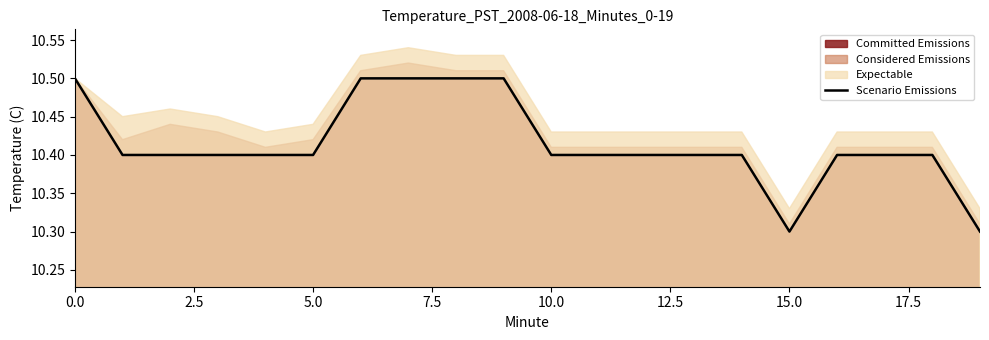

True or false: the data has more than 0 interior local peaks.

False